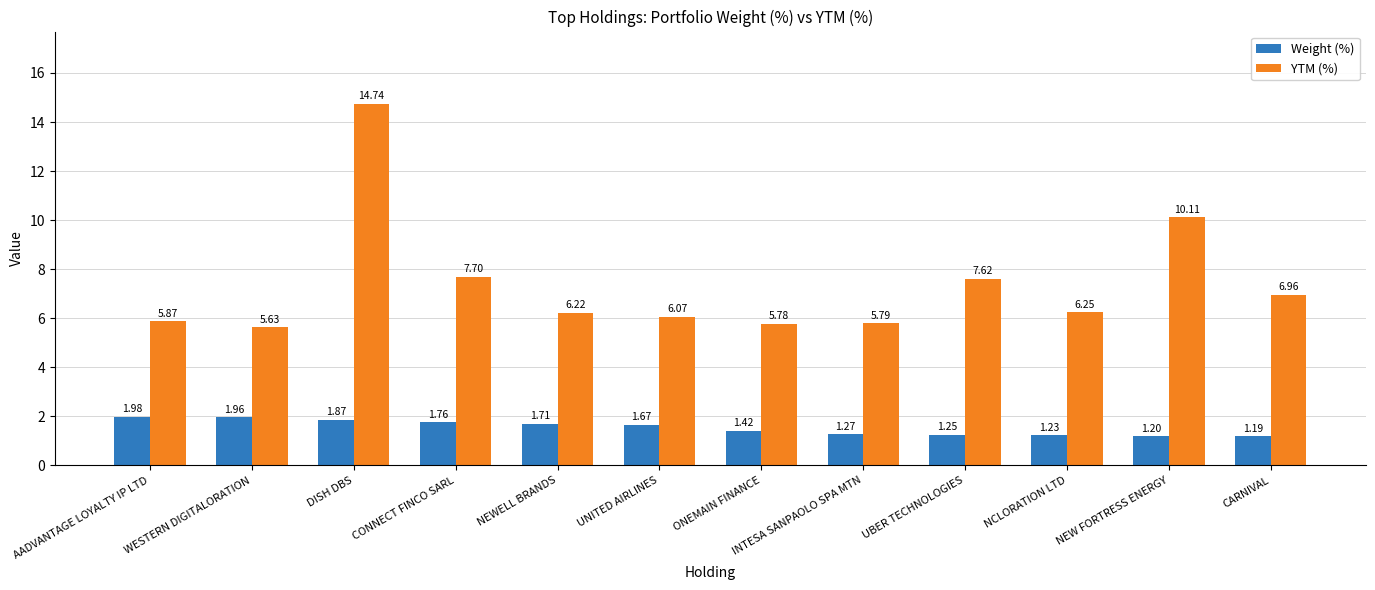

The YTM (%) series shows 9.0 at NEWELL BRANDS. True or false?

False